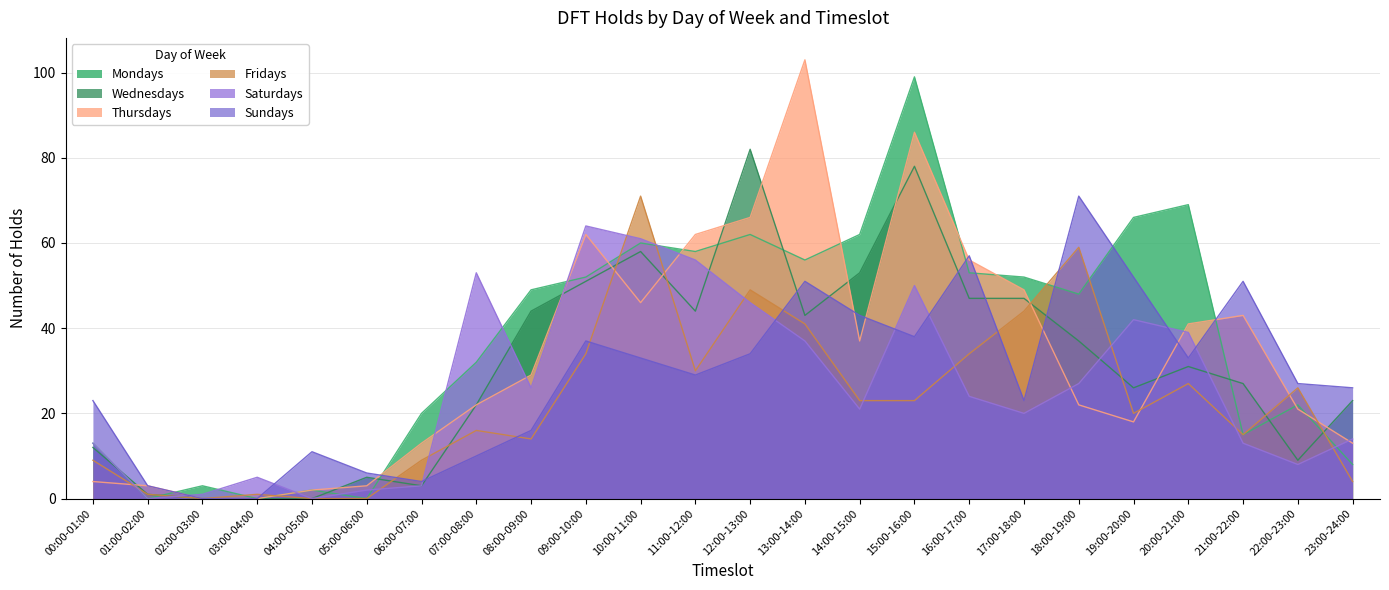

What is the difference between the maximum and minimum values in the Saturdays series?

64